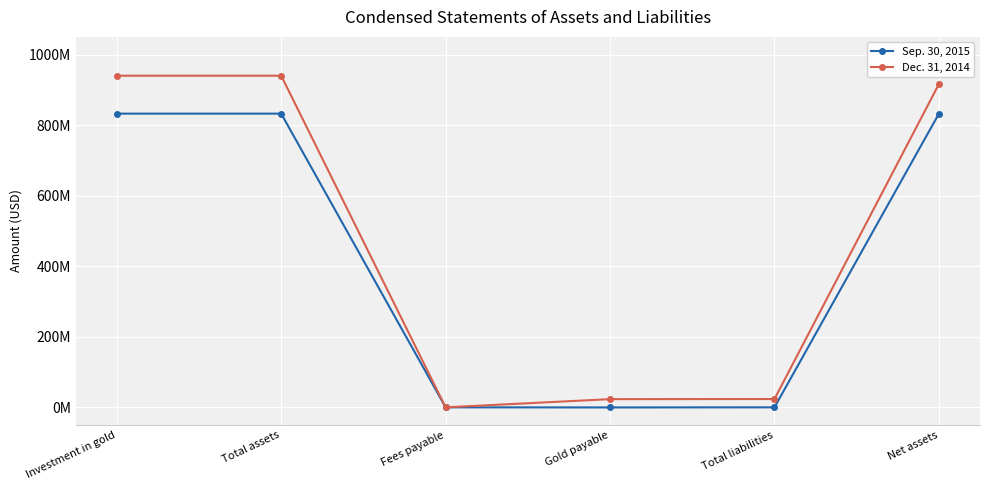

Reading left to right, extract all data points from this chart.

Sep. 30, 2015: Investment in gold=832534000	Total assets=832534000	Fees payable=268802	Gold payable=0	Total liabilities=268000	Net assets=832266000
Dec. 31, 2014: Investment in gold=940011000	Total assets=940011000	Fees payable=321355	Gold payable=23493000	Total liabilities=23814000	Net assets=916197000